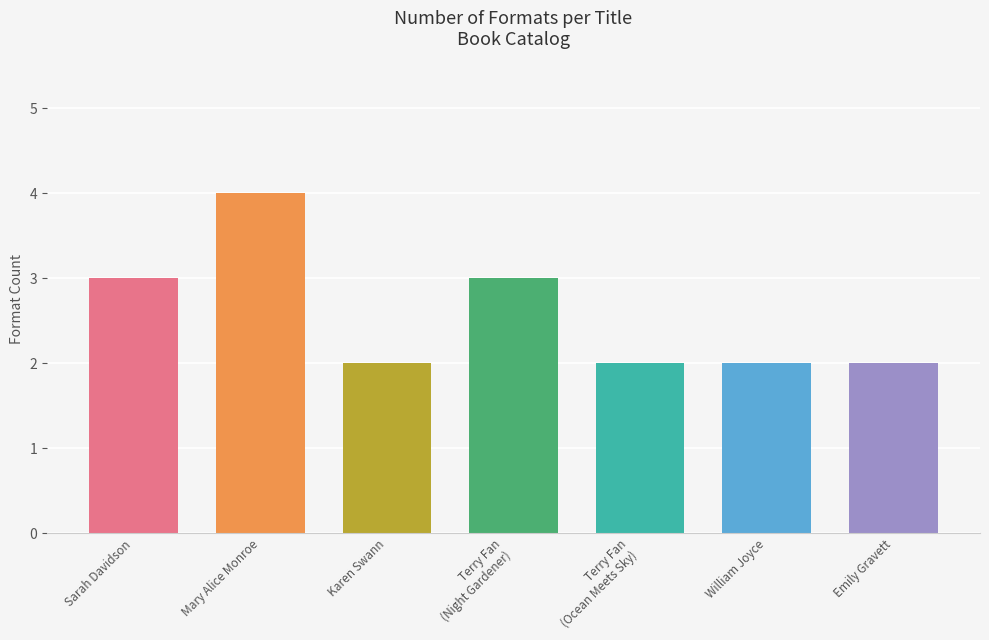

What is the smallest value displayed?

2